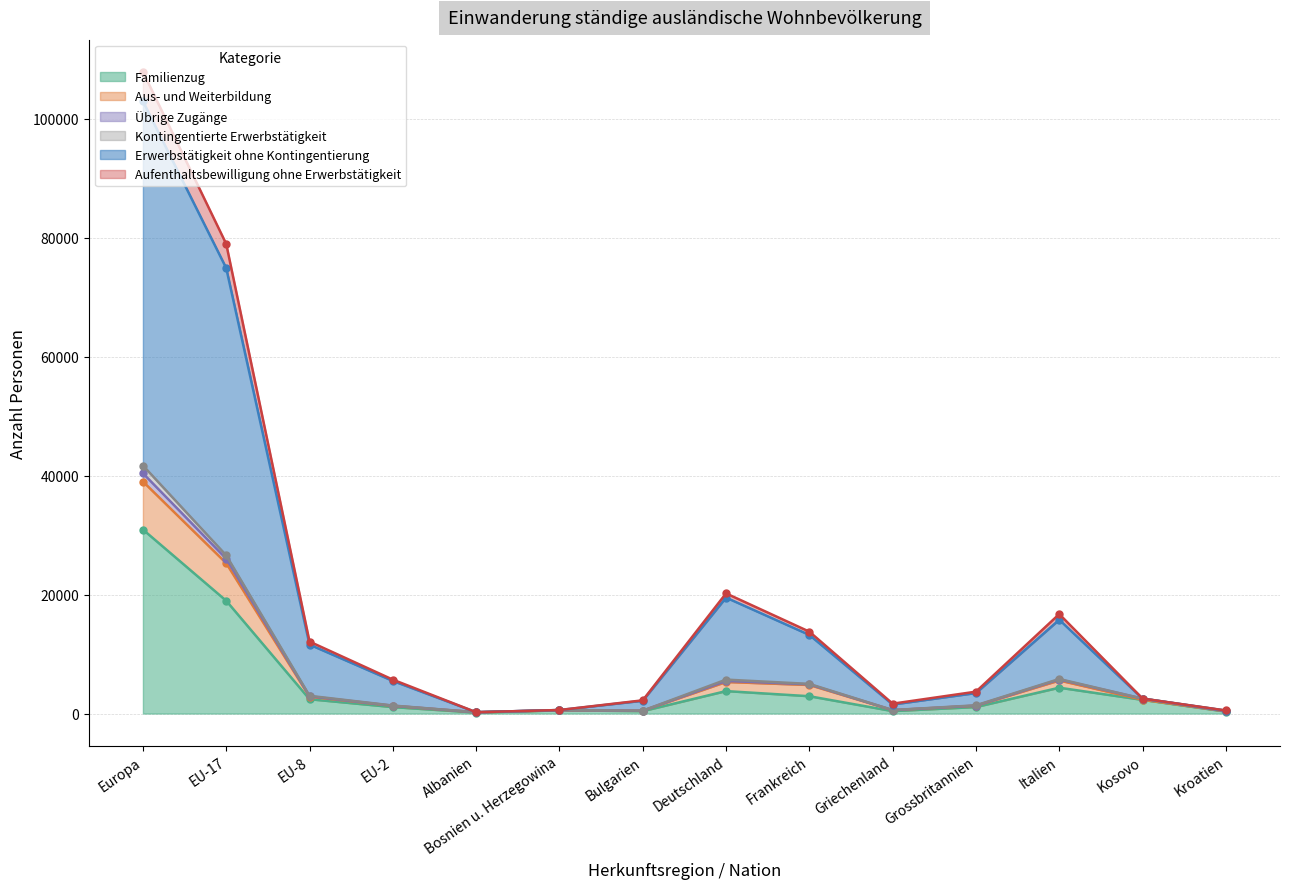

Is the value of Erwerbstätigkeit ohne Kontingentierung (col_3) at Grossbritannien greater than the value of Übrige Zugänge (col_10) at Bosnien u. Herzegowina?

Yes